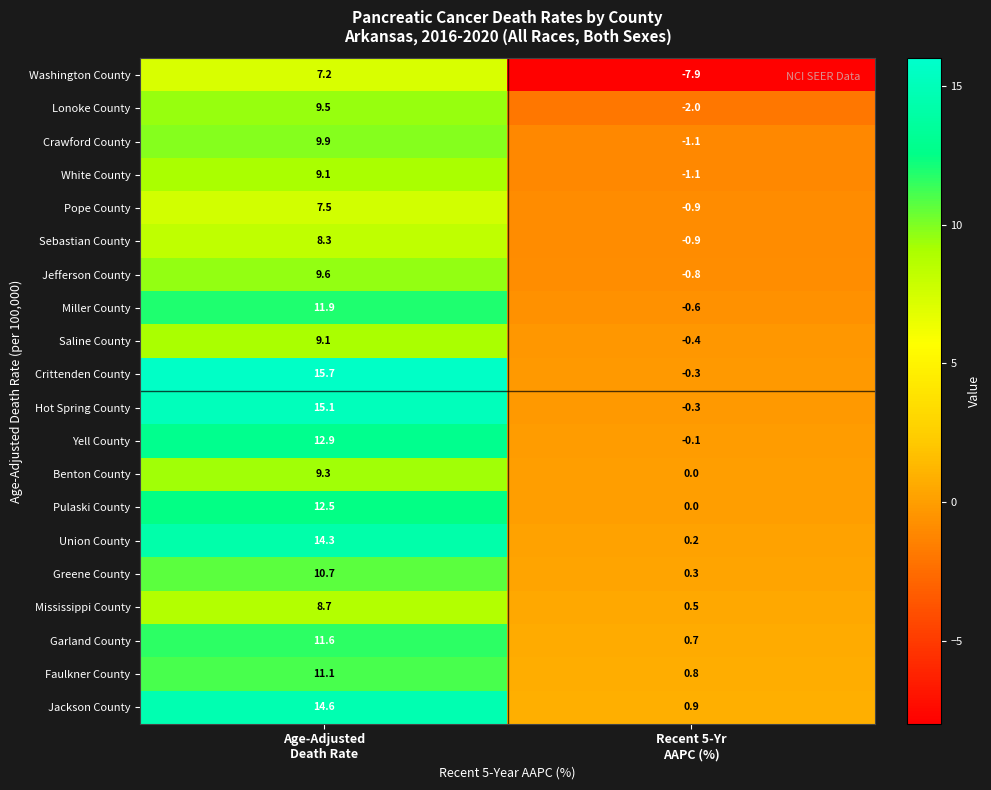

At how many categories does at least one series exceed 15?

1